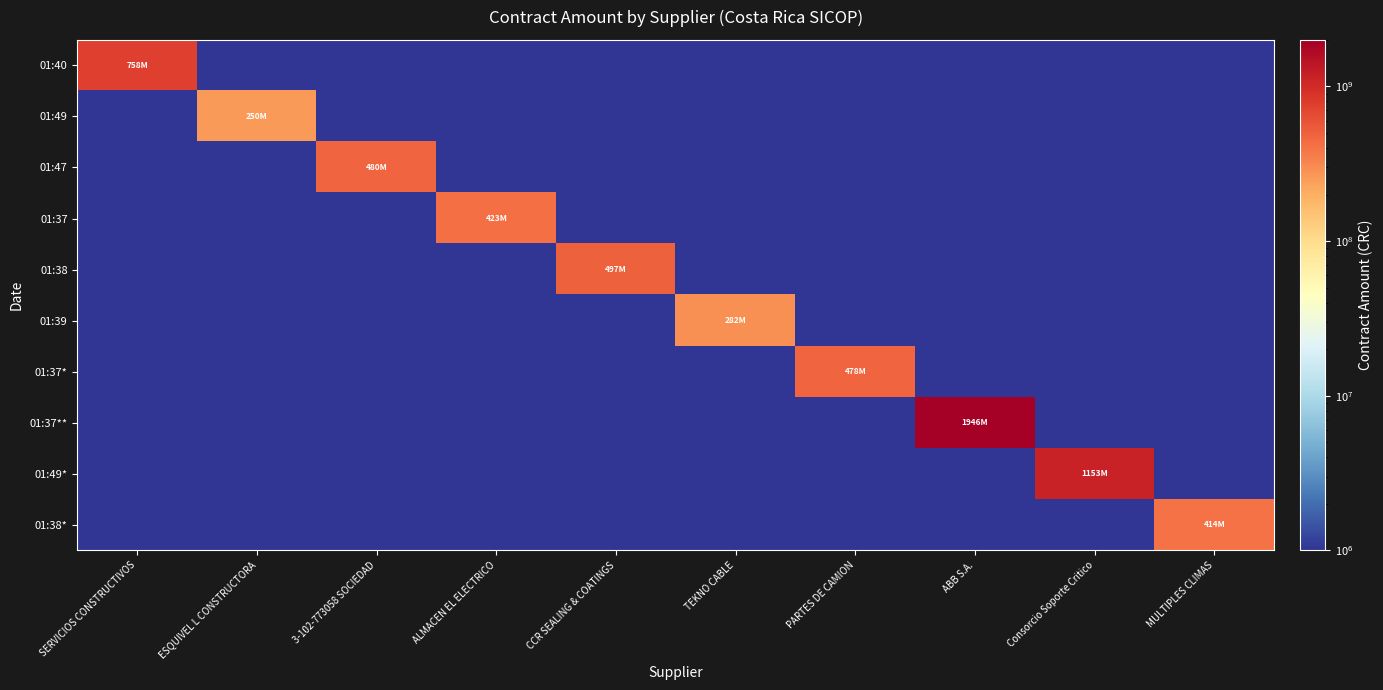

Reading left to right, what are all the values shown in this chart?

01:40: SERVICIOS CONSTRUCTIVOS=757670666.1	ESQUIVEL L CONSTRUCTORA=1.0	3-102-773058 SOCIEDAD=1.0	ALMACEN EL ELECTRICO=1.0	CCR SEALING & COATINGS=1.0	TEKNO CABLE=1.0	PARTES DE CAMION=1.0	ABB S.A.=1.0	Consorcio Soporte Critico=1.0	MULTIPLES CLIMAS=1.0
01:49: SERVICIOS CONSTRUCTIVOS=1.0	ESQUIVEL L CONSTRUCTORA=250493329.2	3-102-773058 SOCIEDAD=1.0	ALMACEN EL ELECTRICO=1.0	CCR SEALING & COATINGS=1.0	TEKNO CABLE=1.0	PARTES DE CAMION=1.0	ABB S.A.=1.0	Consorcio Soporte Critico=1.0	MULTIPLES CLIMAS=1.0
01:47: SERVICIOS CONSTRUCTIVOS=1.0	ESQUIVEL L CONSTRUCTORA=1.0	3-102-773058 SOCIEDAD=479853792.2	ALMACEN EL ELECTRICO=1.0	CCR SEALING & COATINGS=1.0	TEKNO CABLE=1.0	PARTES DE CAMION=1.0	ABB S.A.=1.0	Consorcio Soporte Critico=1.0	MULTIPLES CLIMAS=1.0
01:37: SERVICIOS CONSTRUCTIVOS=1.0	ESQUIVEL L CONSTRUCTORA=1.0	3-102-773058 SOCIEDAD=1.0	ALMACEN EL ELECTRICO=422516604.9	CCR SEALING & COATINGS=1.0	TEKNO CABLE=1.0	PARTES DE CAMION=1.0	ABB S.A.=1.0	Consorcio Soporte Critico=1.0	MULTIPLES CLIMAS=1.0
01:38: SERVICIOS CONSTRUCTIVOS=1.0	ESQUIVEL L CONSTRUCTORA=1.0	3-102-773058 SOCIEDAD=1.0	ALMACEN EL ELECTRICO=1.0	CCR SEALING & COATINGS=496780117.9	TEKNO CABLE=1.0	PARTES DE CAMION=1.0	ABB S.A.=1.0	Consorcio Soporte Critico=1.0	MULTIPLES CLIMAS=1.0
01:39: SERVICIOS CONSTRUCTIVOS=1.0	ESQUIVEL L CONSTRUCTORA=1.0	3-102-773058 SOCIEDAD=1.0	ALMACEN EL ELECTRICO=1.0	CCR SEALING & COATINGS=1.0	TEKNO CABLE=282499458.7	PARTES DE CAMION=1.0	ABB S.A.=1.0	Consorcio Soporte Critico=1.0	MULTIPLES CLIMAS=1.0
01:37*: SERVICIOS CONSTRUCTIVOS=1.0	ESQUIVEL L CONSTRUCTORA=1.0	3-102-773058 SOCIEDAD=1.0	ALMACEN EL ELECTRICO=1.0	CCR SEALING & COATINGS=1.0	TEKNO CABLE=1.0	PARTES DE CAMION=477531980.1	ABB S.A.=1.0	Consorcio Soporte Critico=1.0	MULTIPLES CLIMAS=1.0
01:37**: SERVICIOS CONSTRUCTIVOS=1.0	ESQUIVEL L CONSTRUCTORA=1.0	3-102-773058 SOCIEDAD=1.0	ALMACEN EL ELECTRICO=1.0	CCR SEALING & COATINGS=1.0	TEKNO CABLE=1.0	PARTES DE CAMION=1.0	ABB S.A.=1945565657.6	Consorcio Soporte Critico=1.0	MULTIPLES CLIMAS=1.0
01:49*: SERVICIOS CONSTRUCTIVOS=1.0	ESQUIVEL L CONSTRUCTORA=1.0	3-102-773058 SOCIEDAD=1.0	ALMACEN EL ELECTRICO=1.0	CCR SEALING & COATINGS=1.0	TEKNO CABLE=1.0	PARTES DE CAMION=1.0	ABB S.A.=1.0	Consorcio Soporte Critico=1153422027.0	MULTIPLES CLIMAS=1.0
01:38*: SERVICIOS CONSTRUCTIVOS=1.0	ESQUIVEL L CONSTRUCTORA=1.0	3-102-773058 SOCIEDAD=1.0	ALMACEN EL ELECTRICO=1.0	CCR SEALING & COATINGS=1.0	TEKNO CABLE=1.0	PARTES DE CAMION=1.0	ABB S.A.=1.0	Consorcio Soporte Critico=1.0	MULTIPLES CLIMAS=413866949.1